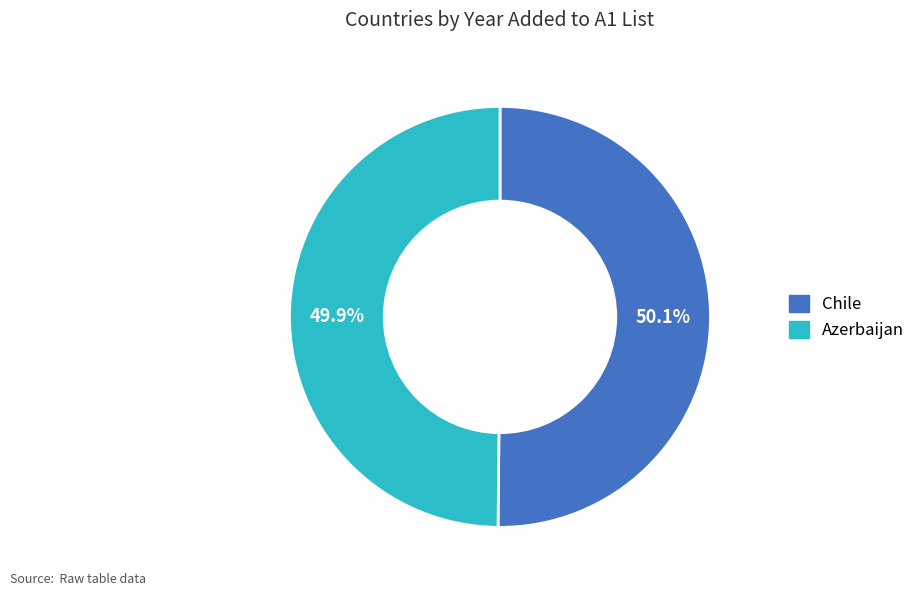

Count the number of slices in the pie.

2